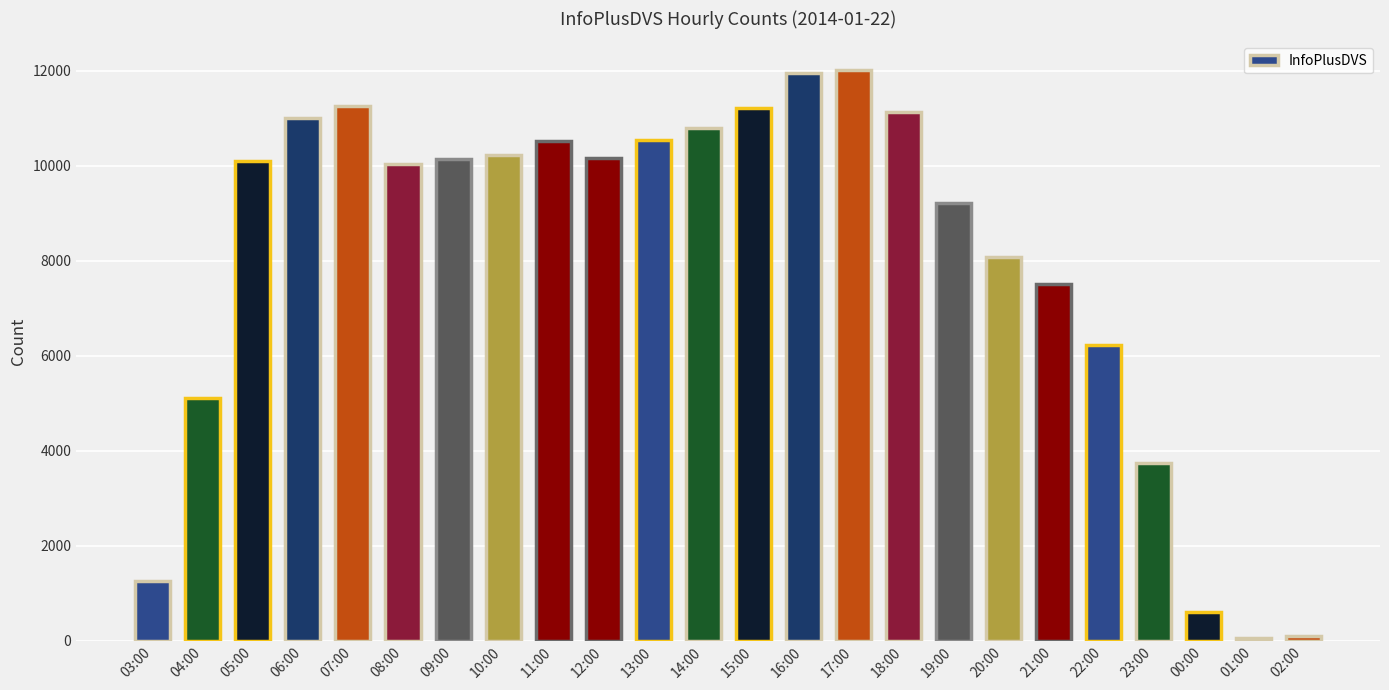

True or false: the data shows 5236 at 13:00.

False